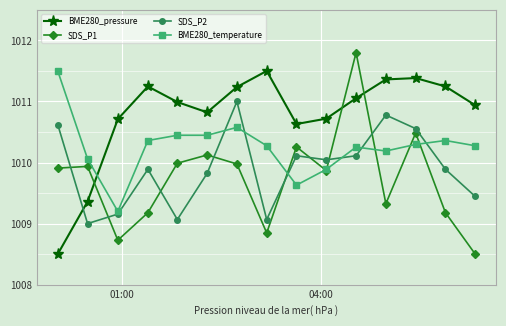

What is the maximum value shown in the chart?

1011.8